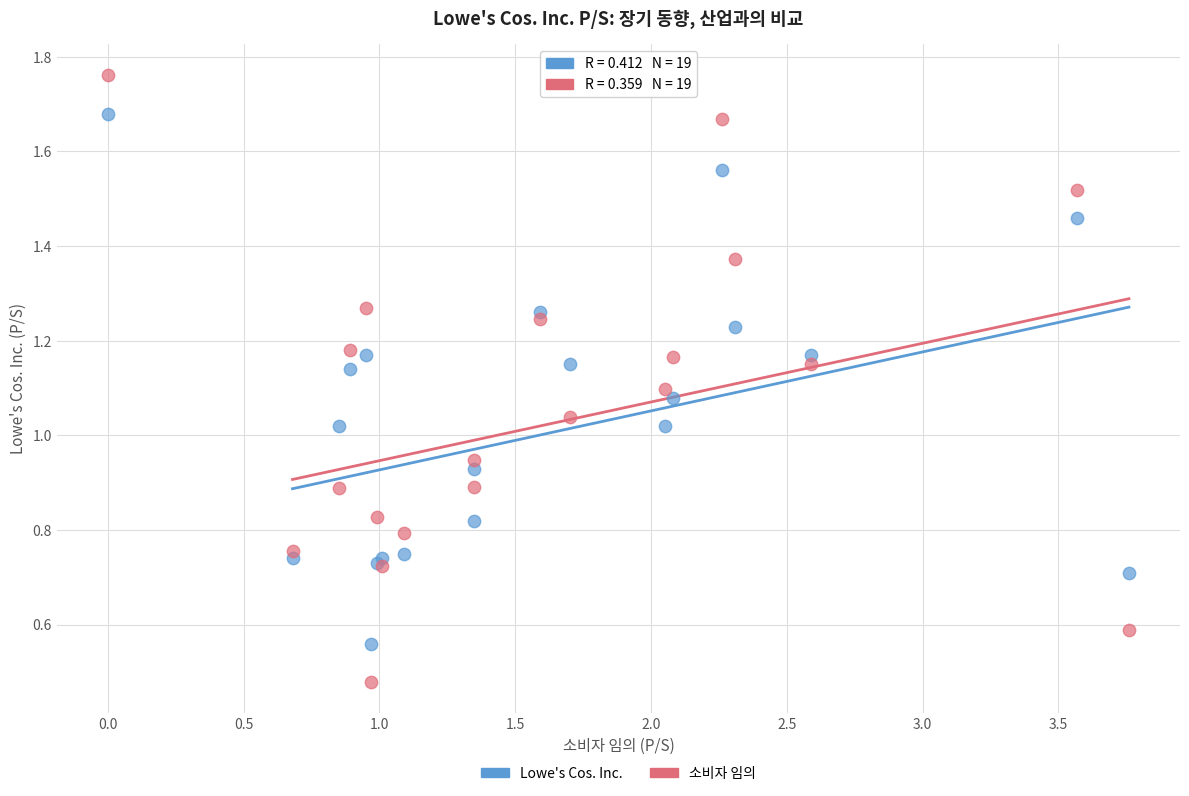

Which series reaches the maximum Y coordinate?

소비자 임의